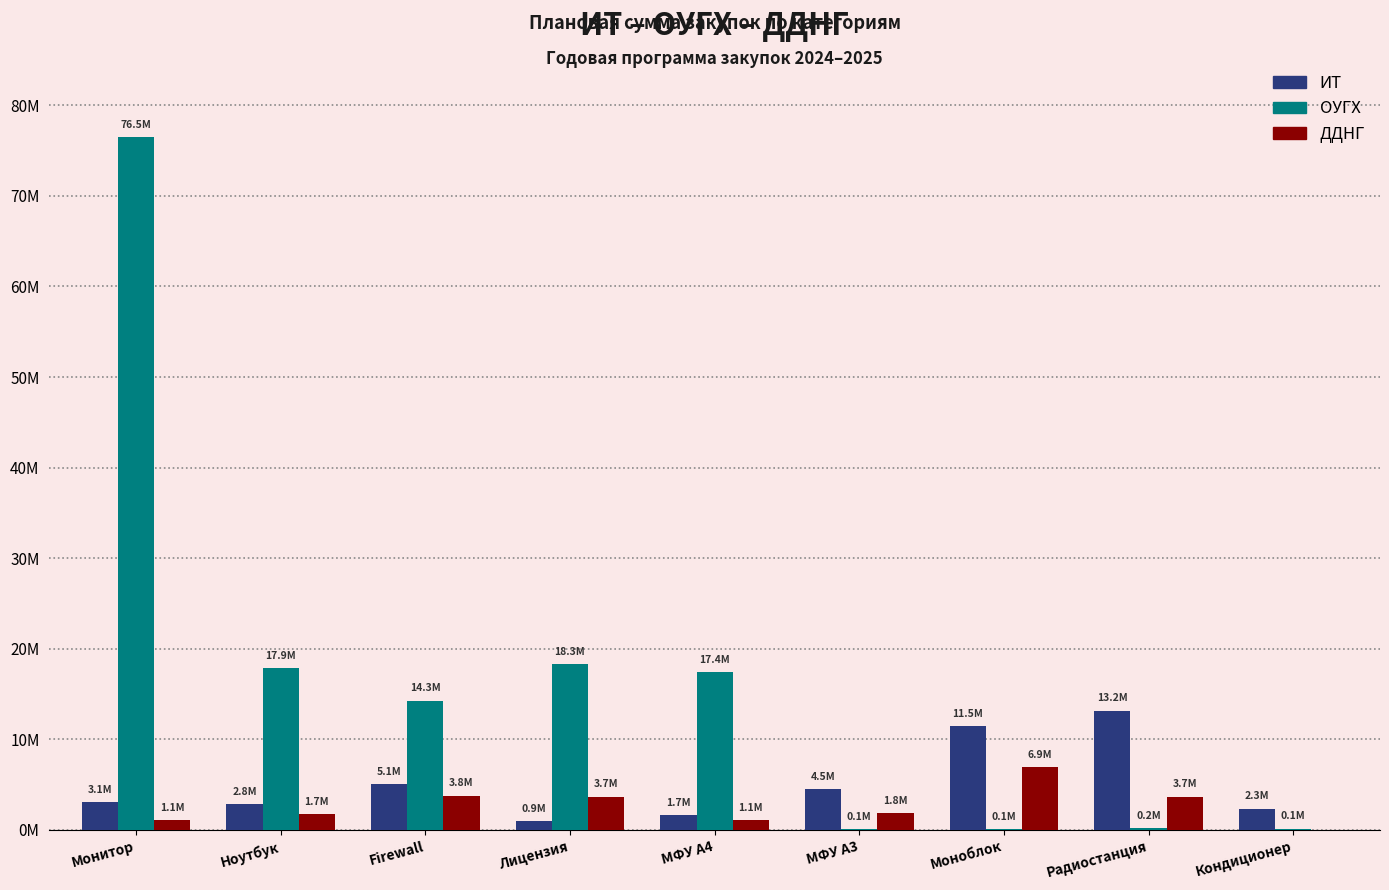

Reading left to right, list all the values displayed in this chart.

ИТ: 3099073.4	2811437.5	5060383.7	949079.5	1665000.0	4497428.6	11502330.0	13185000.0	2343616.1
ОУГХ: 76500000.0	17858880.0	14287104.0	18329414.0	17428938.7	120000.0	75000.0	210000.0	150000.0
ДДНГ: 1123800.0	1714800.0	3794000.0	3683000.0	1116000.0	1840000.0	6912000.0	3669000.0	0.0